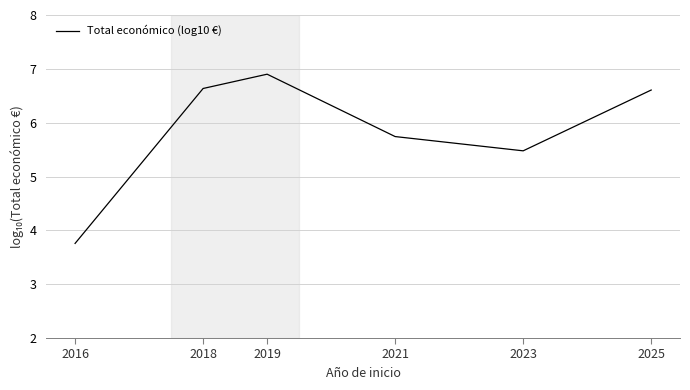

What is the difference between the maximum and minimum values?

3.1